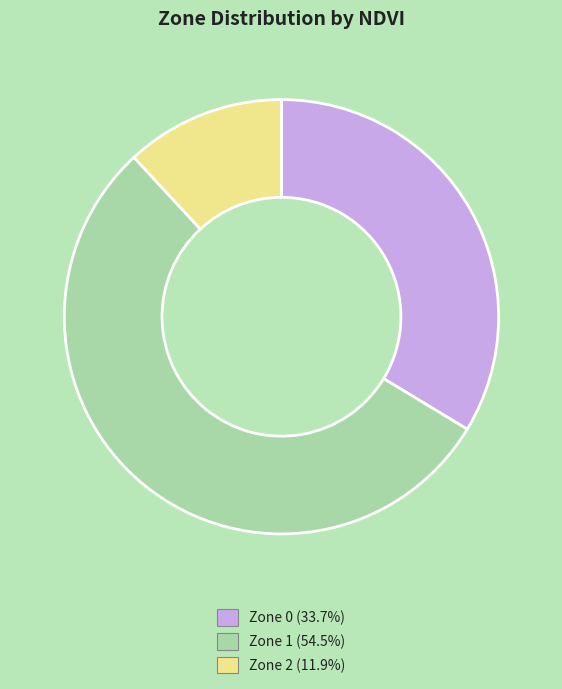

Rank the categories by value from highest to lowest.

Zone 1, Zone 0, Zone 2